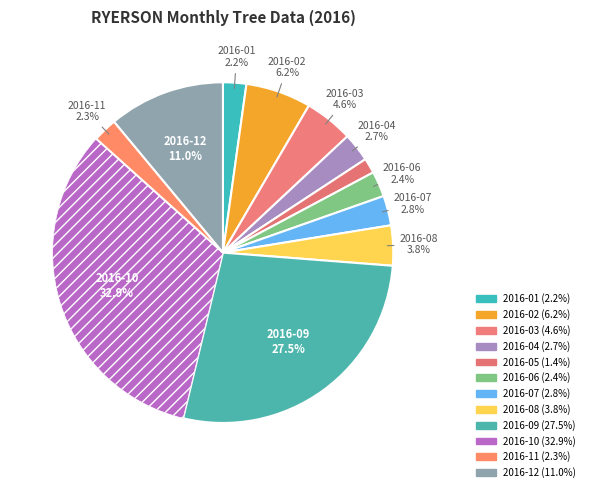

True or false: 2016-10 accounts for 25% of the total.

False